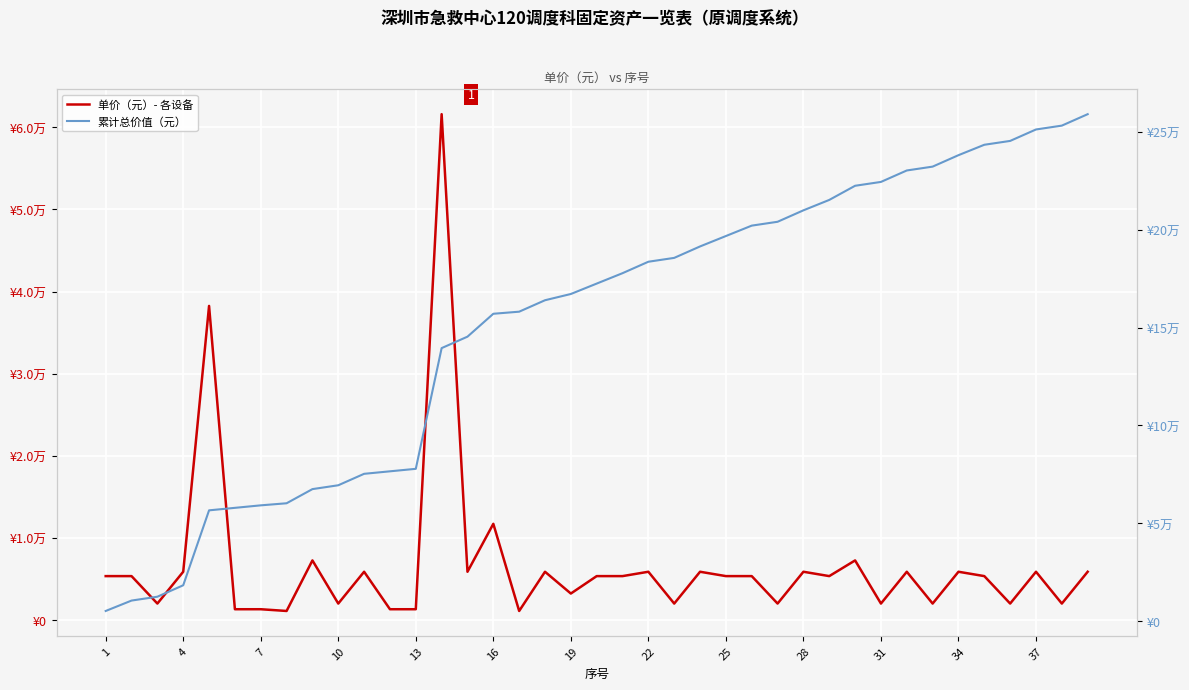

How many lines are shown in the chart?

2